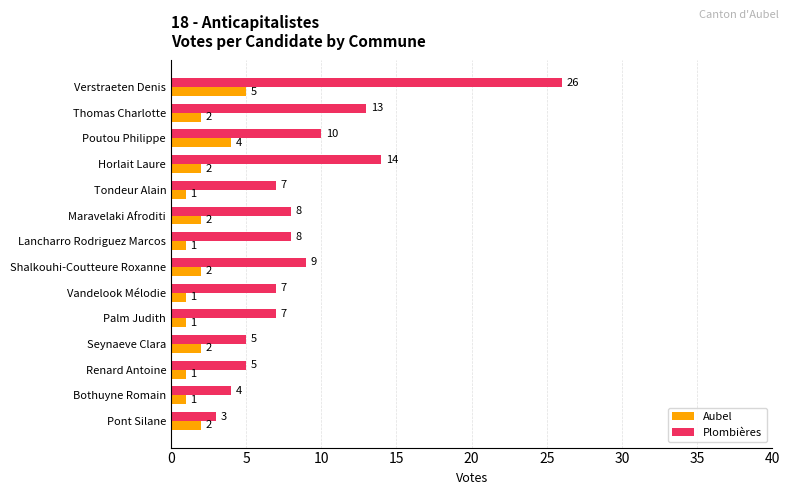

True or false: Aubel has a value of 1 at Tondeur Alain.

True